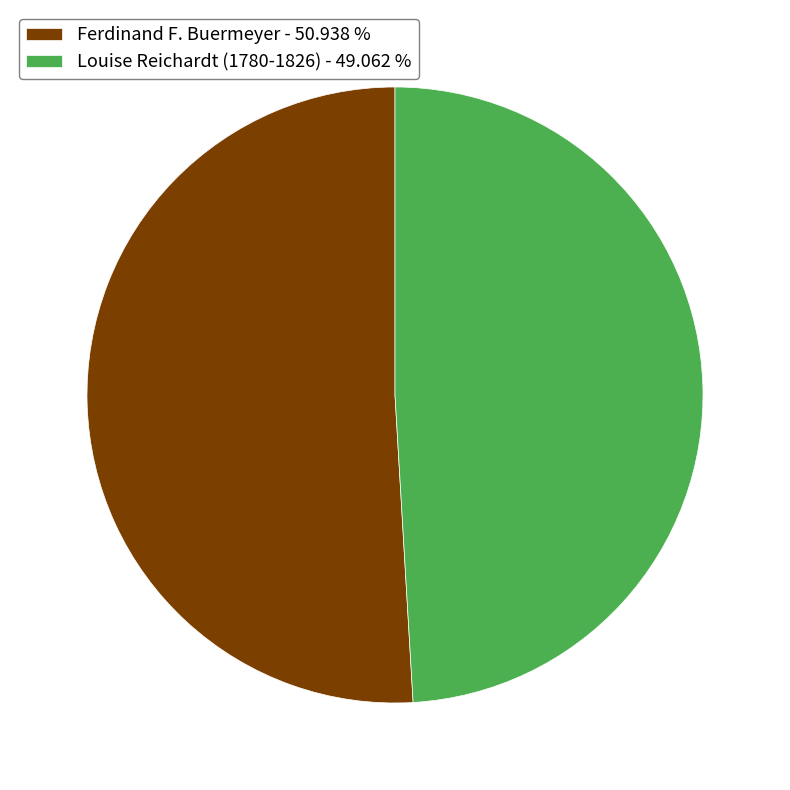

Approximately how many times larger is the value at Ferdinand F. Buermeyer compared to Louise Reichardt (1780-1826)?

1.0